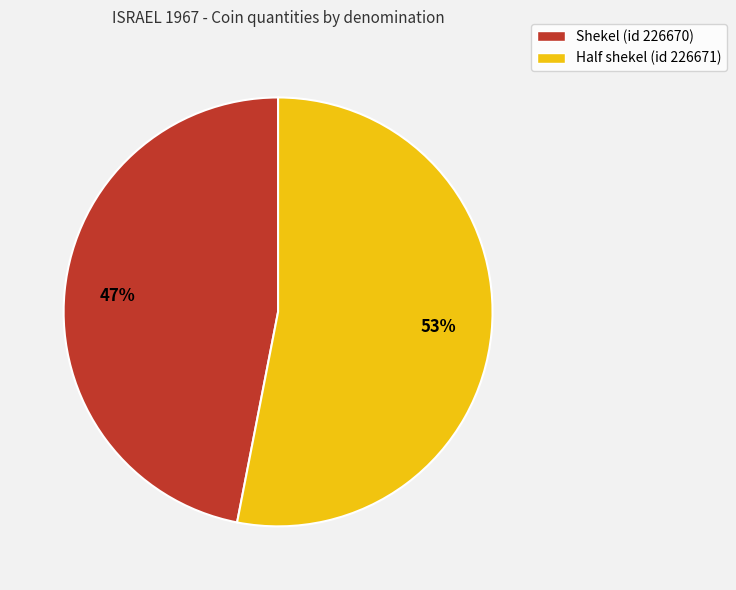

Rank the categories by value from lowest to highest.

Shekel (id 226670), Half shekel (id 226671)